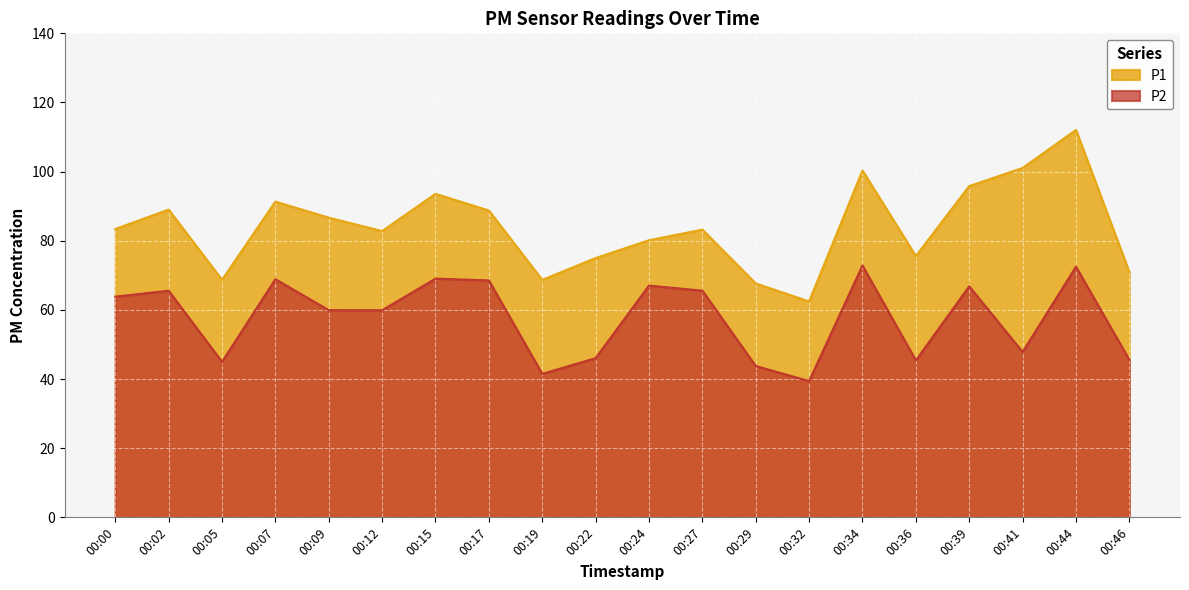

Rank the series by their average value, from highest to lowest.

P1, P2